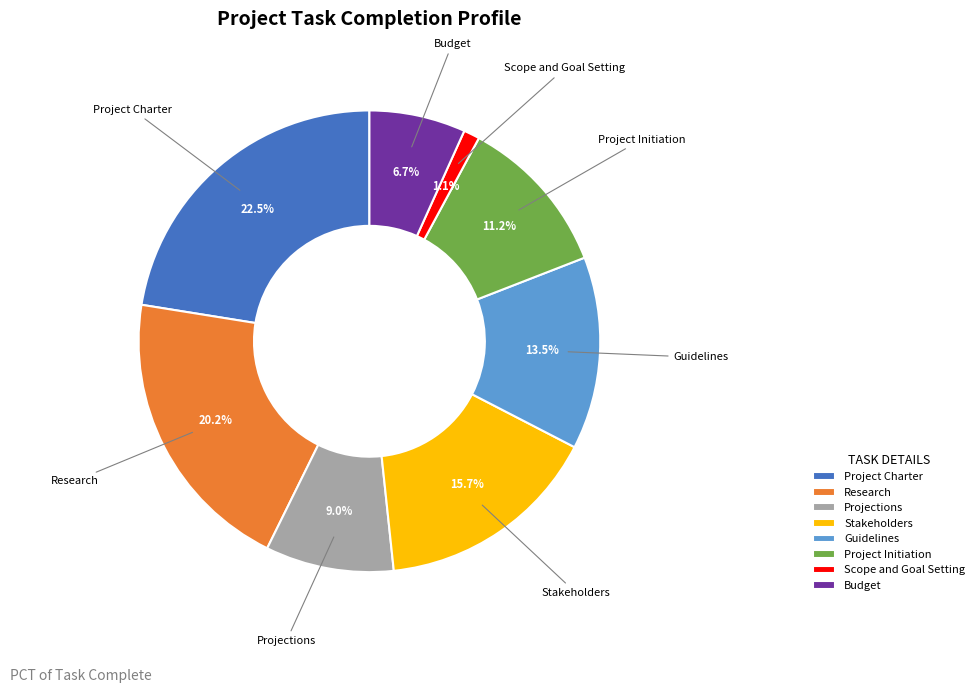

Which category has the smallest portion of the pie?

Scope and Goal Setting